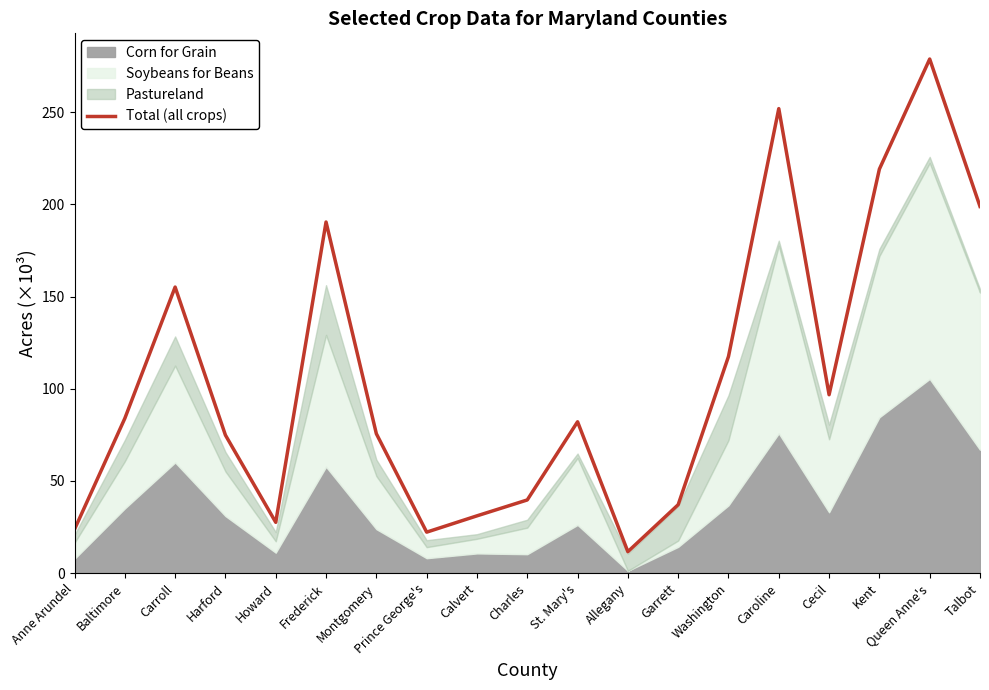

What is the change in value from Calvert to Talbot?

+167.8